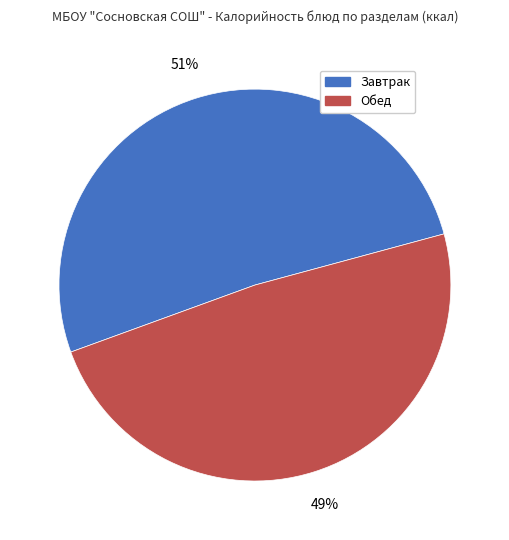

Is the sum of Завтрак and Обед greater than half?

Yes